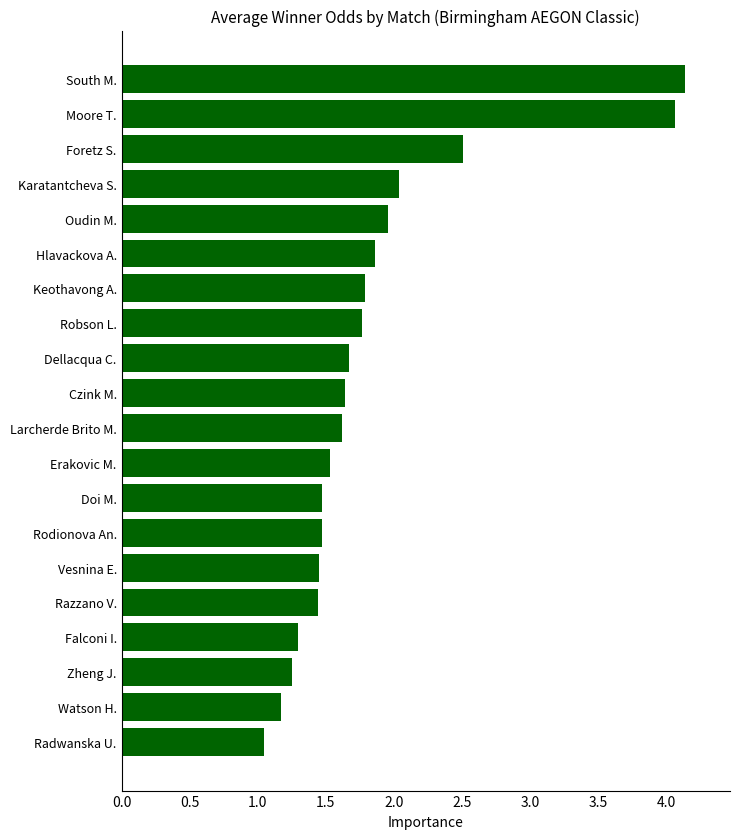

What is the approximate value at Hlavackova A.?

1.9